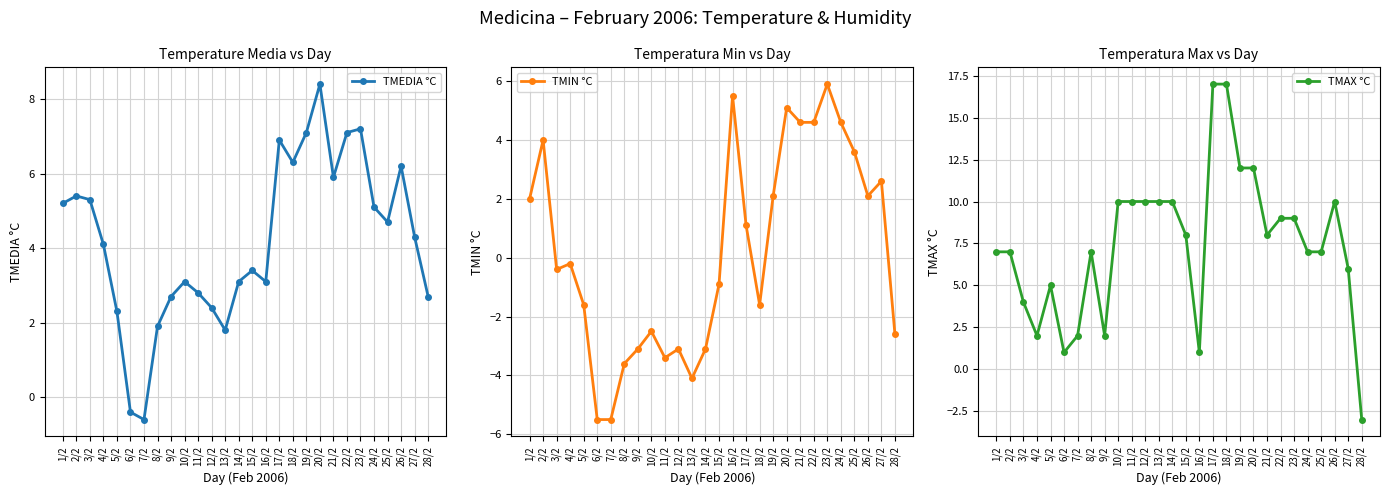

Which series has the largest range (max minus min)?

TMAX °C